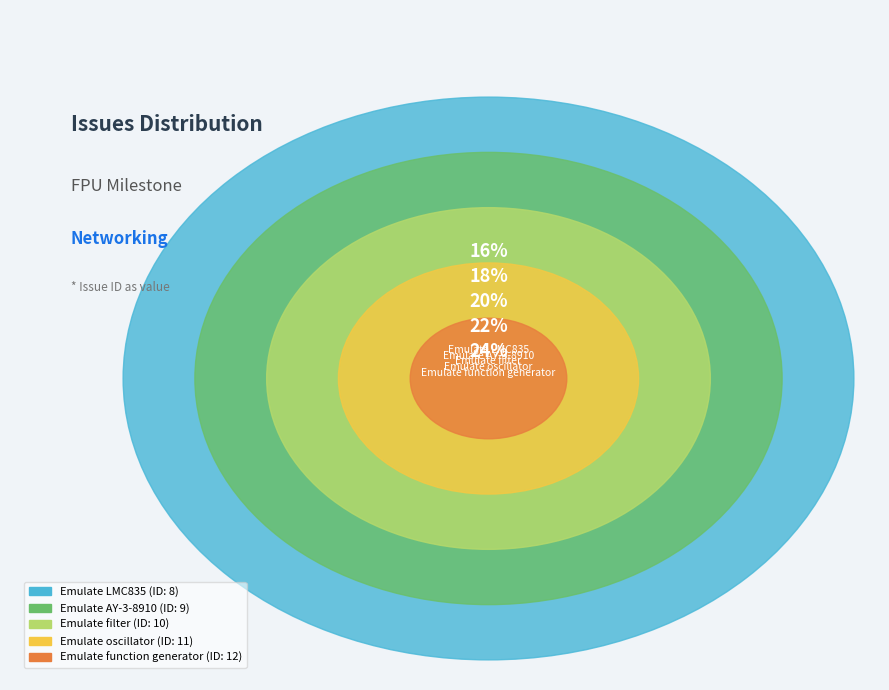

What is the change in value from Emulate oscillator to Emulate function generator?

+1